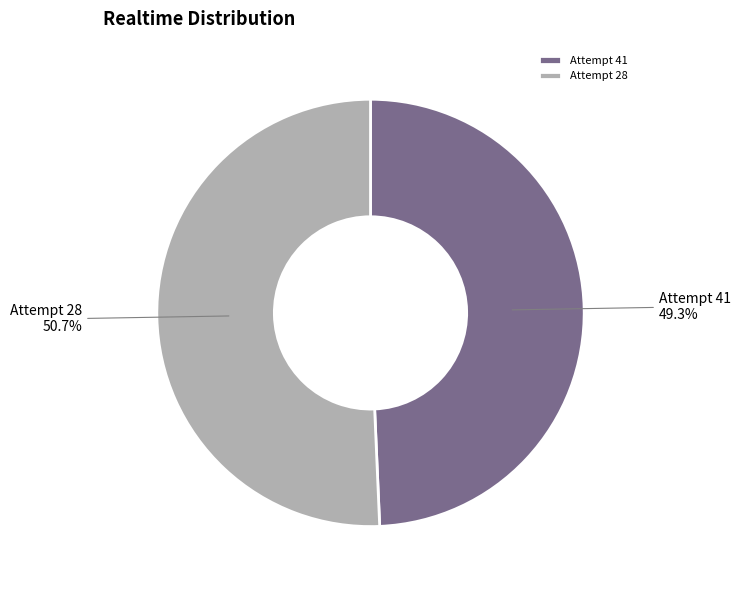

Does Attempt 28 represent more than half of the total?

Yes